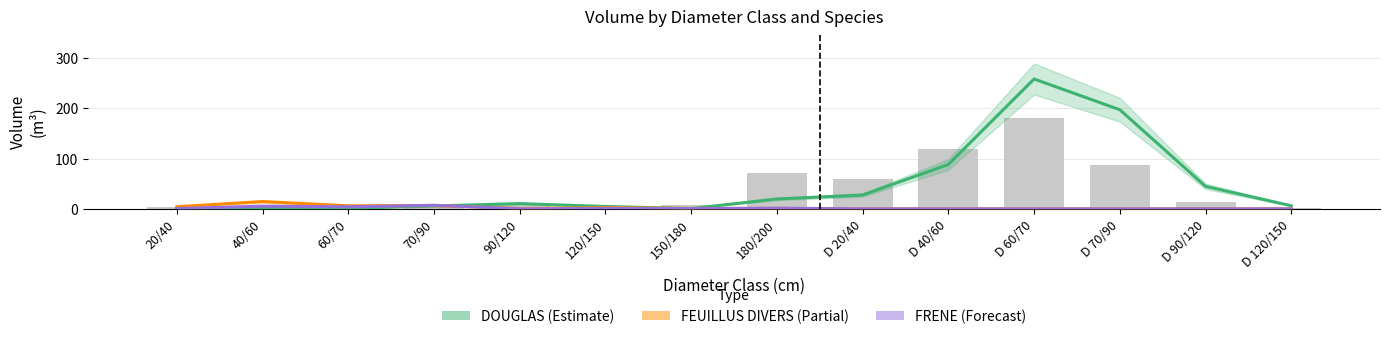

What is the approximate value of FRENE at 180/200?

1.2